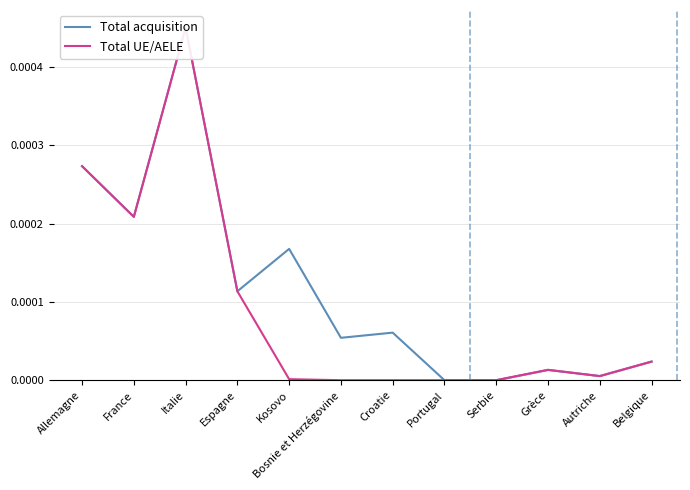

In Total acquisition, how many points are higher than both neighbors (excluding endpoints)?

4